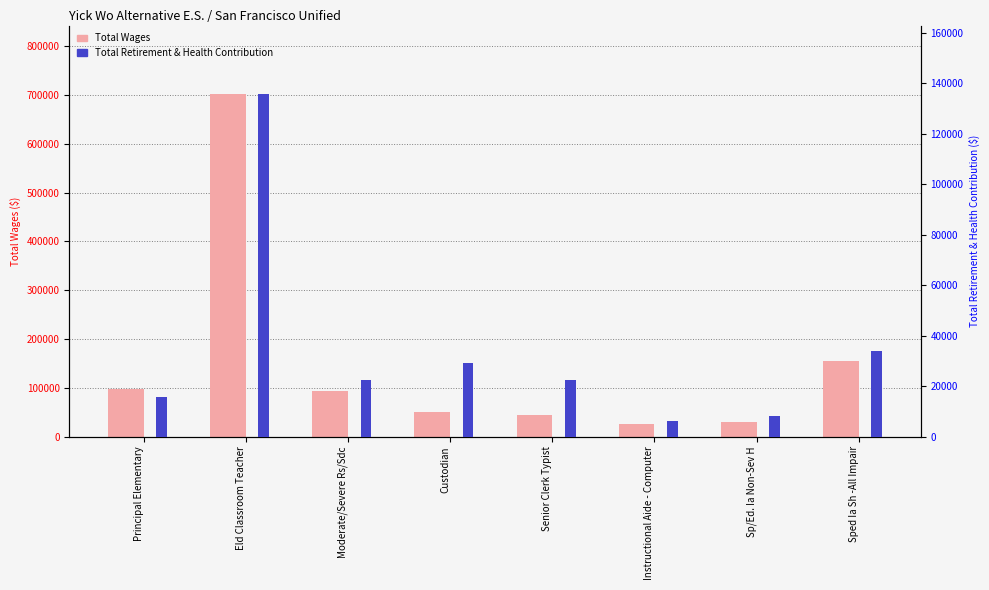

Reading left to right, transcribe all the data shown in this chart.

Total Wages: Principal Elementary=96512	Eld Classroom Teacher=702365	Moderate/Severe Rs/Sdc=93096	Custodian=49449	Senior Clerk Typist=45097	Instructional Aide - Computer=24713	Sp/Ed. Ia Non-Sev H=29085	Sped Ia Sh -All Impair=155376
Total Retirement & Health Contribution: Principal Elementary=15509	Eld Classroom Teacher=135692	Moderate/Severe Rs/Sdc=22427	Custodian=29316	Senior Clerk Typist=22225	Instructional Aide - Computer=6000	Sp/Ed. Ia Non-Sev H=8323	Sped Ia Sh -All Impair=33994